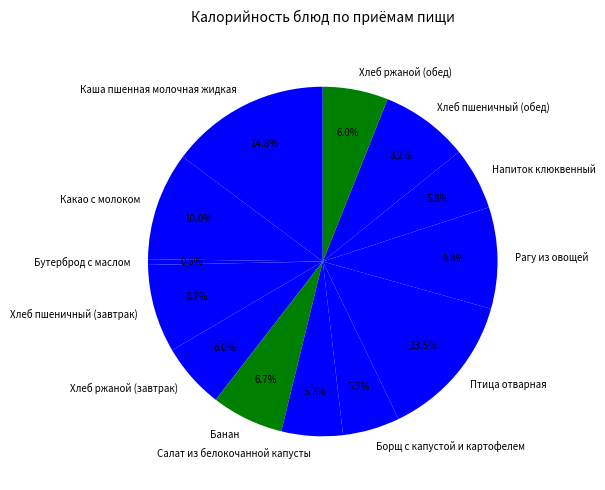

How many segments does this pie chart have?

13